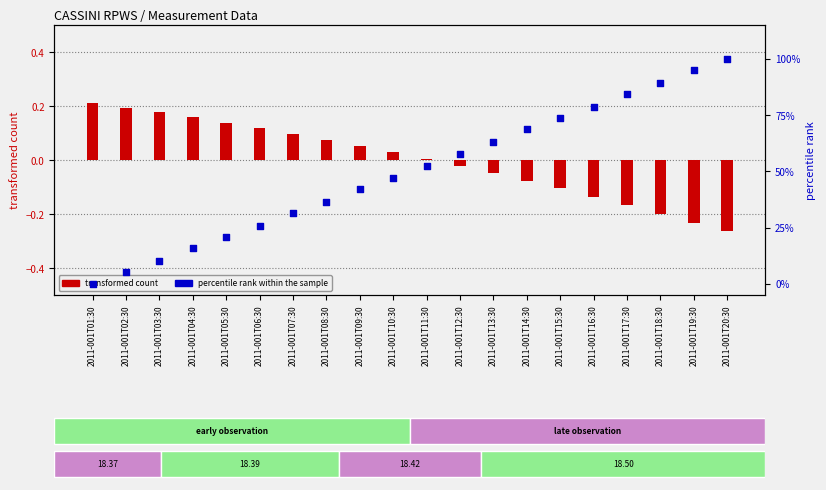

What are all the series names shown in the legend?

transformed count, percentile rank within the sample